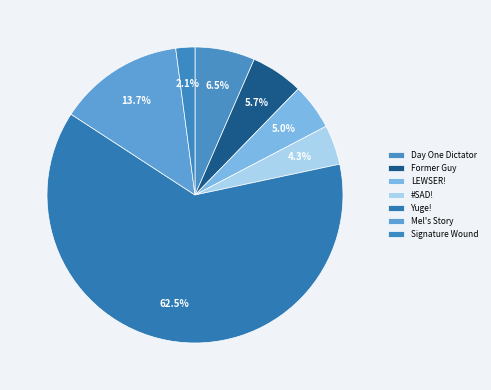

The Mel's Story slice represents 14% of the pie. True or false?

True